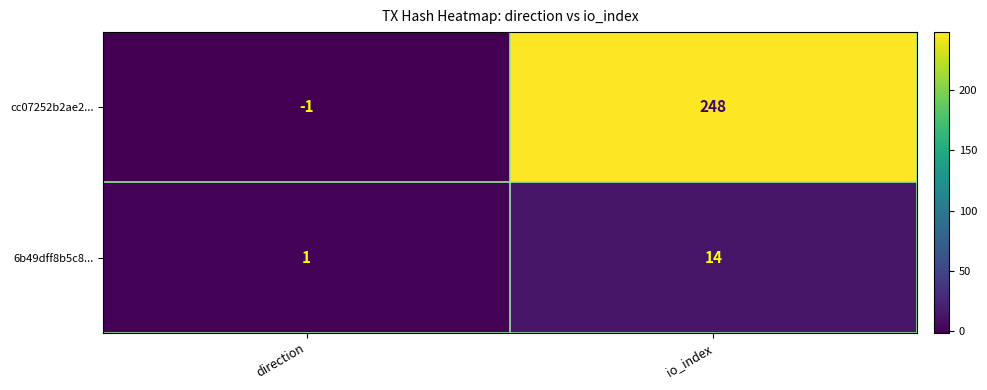

Which label corresponds to the largest value in the chart?

io_index